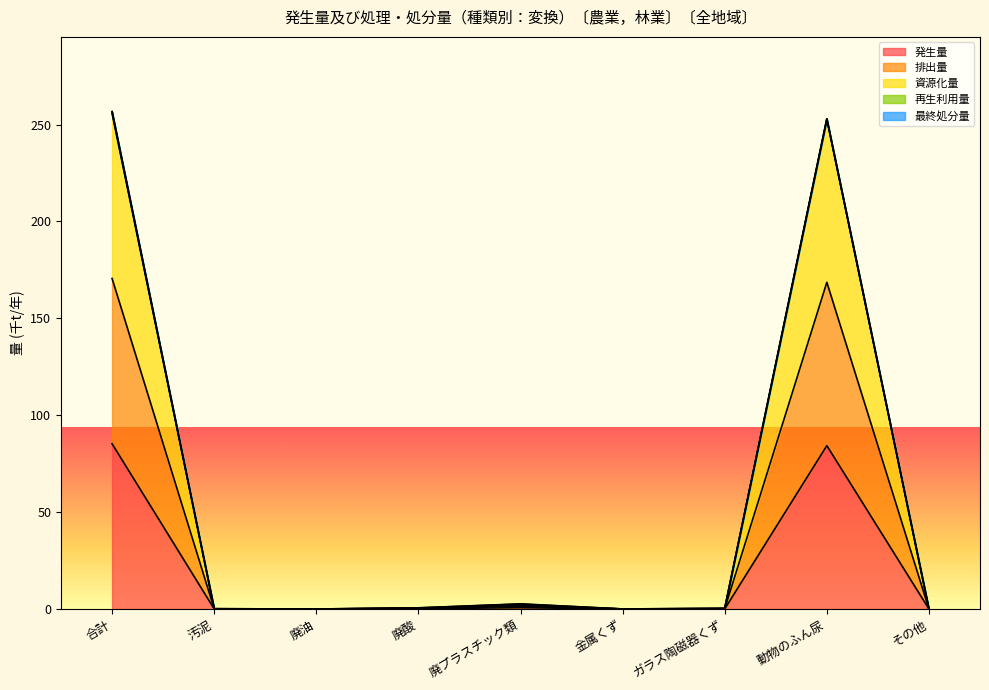

Which series has the largest total across all categories?

資源化量